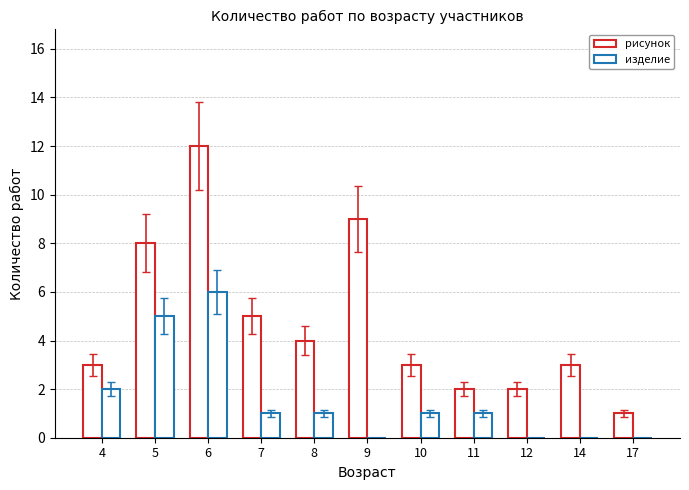

Which series has the largest range (max minus min)?

рисунок